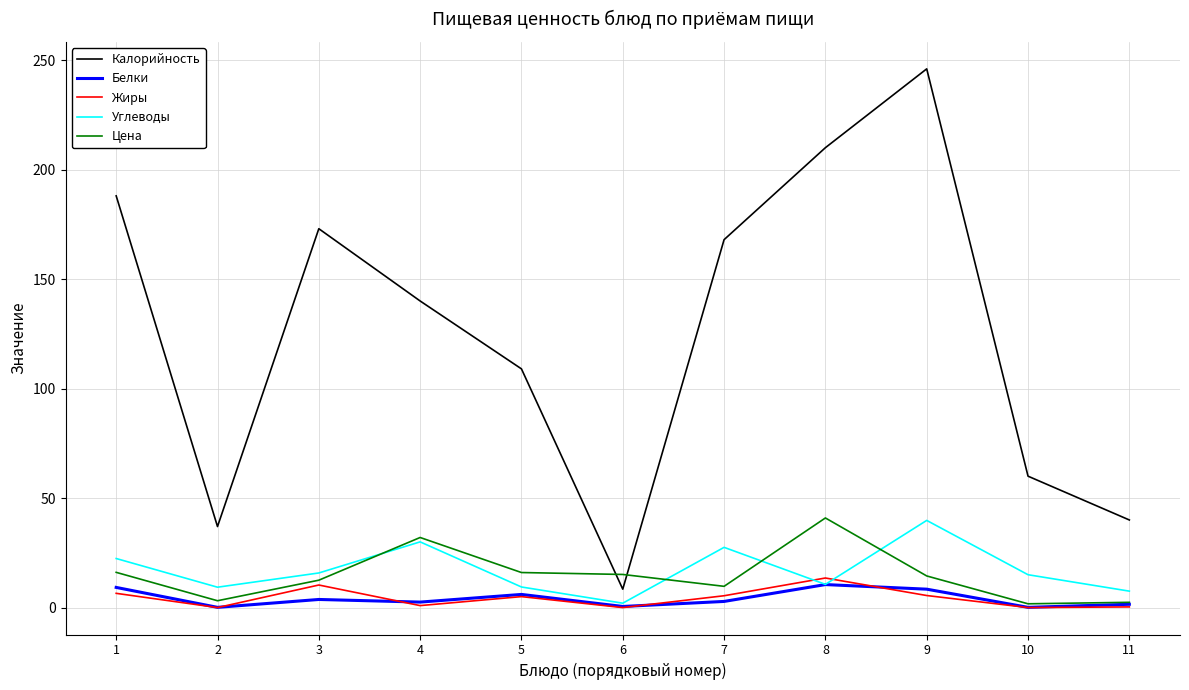

Does the chart have visible grid lines?

Yes